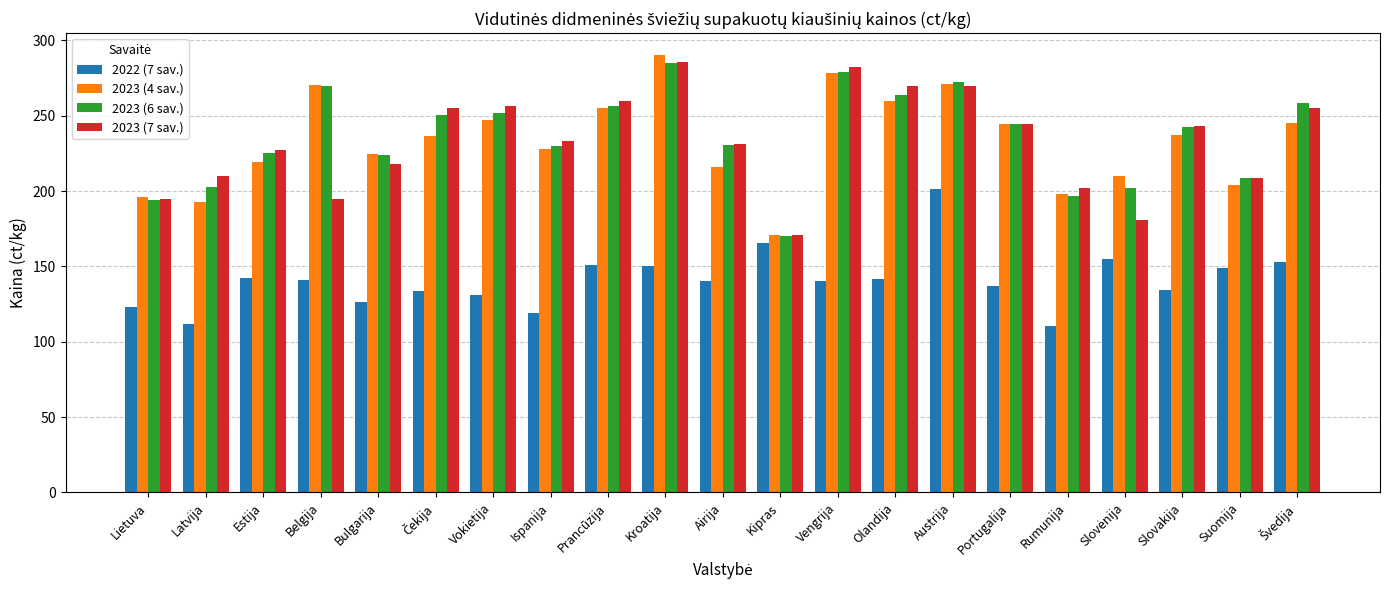

Is the value of 2023 (4 sav.) at Suomija greater than the value of 2023 (7 sav.) at Olandija?

No